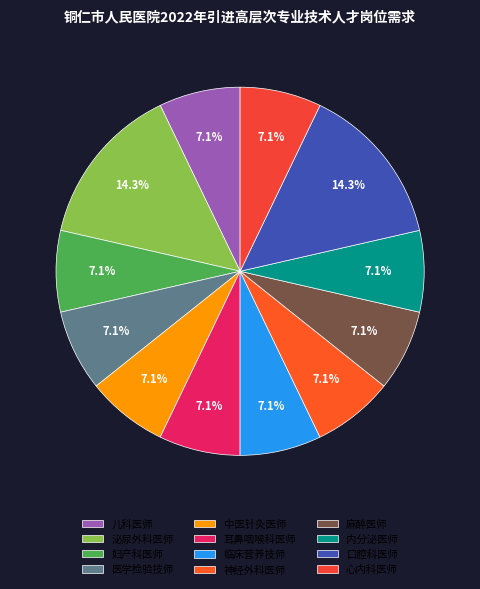

To the nearest percent, what portion does 心内科医师 represent?

7%